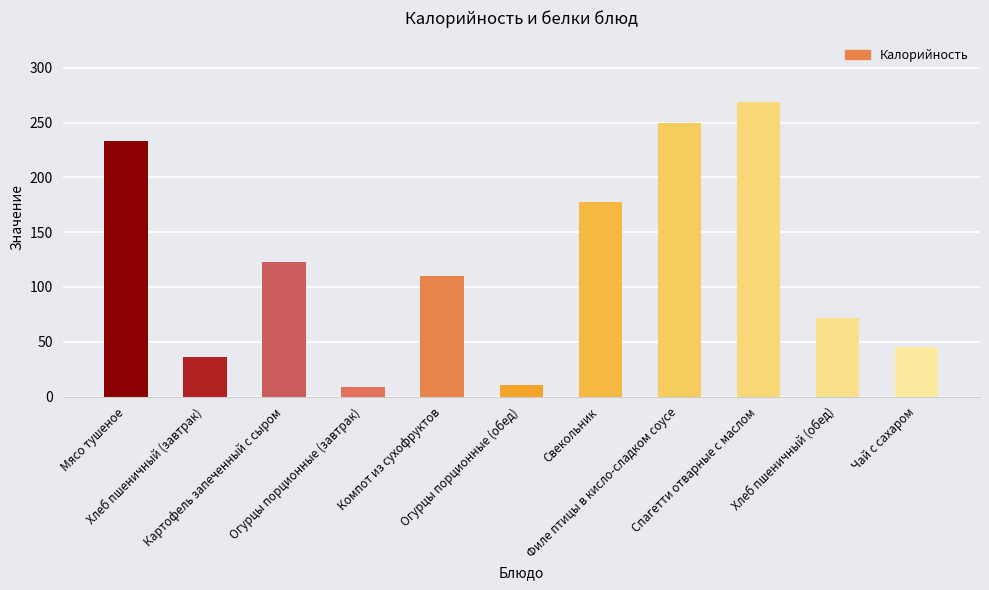

What is the greatest value displayed?

268.4